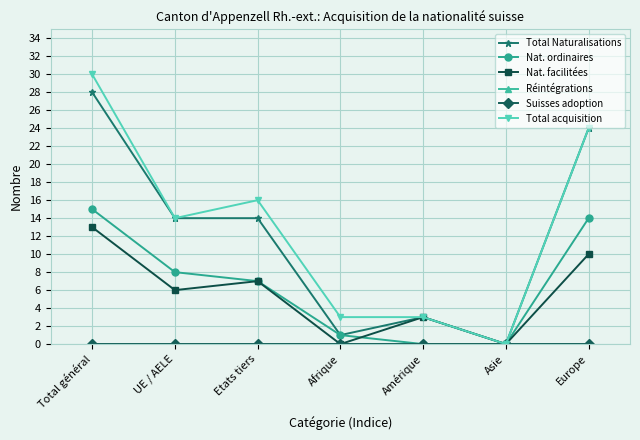

What is the sum of the Nat. ordinaires values at Europe and Afrique?

15